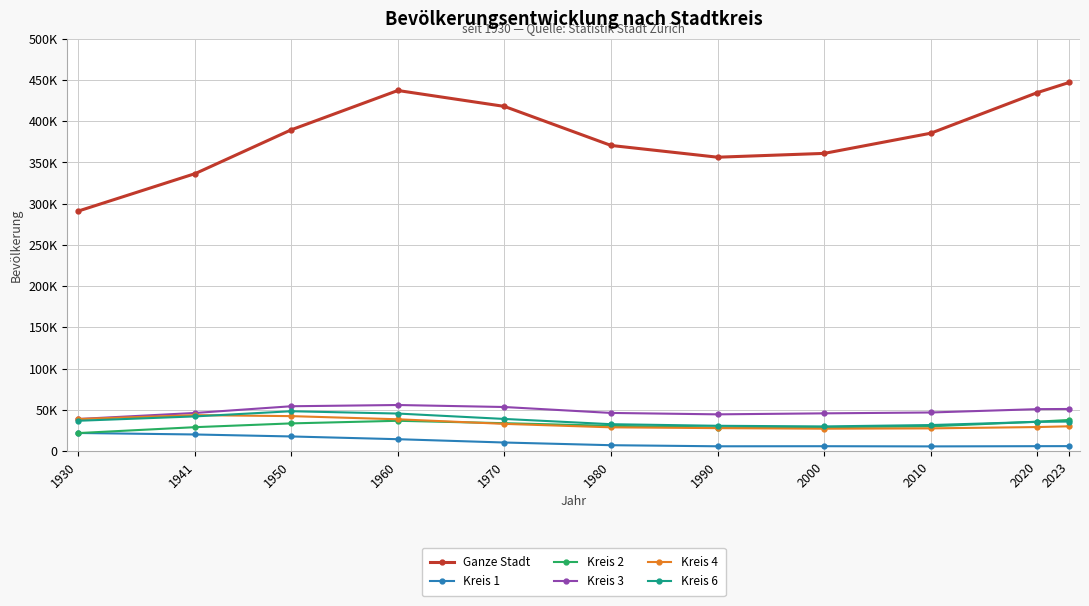

Is this an area chart (filled region under the line)?

No